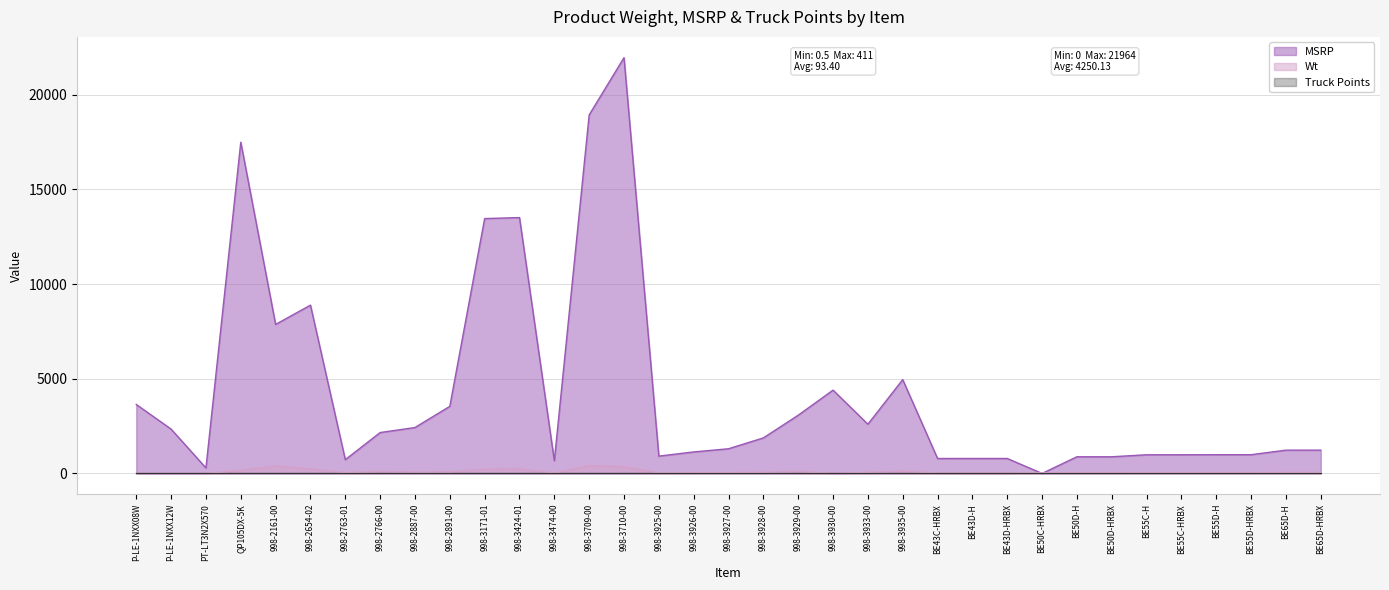

Which series changed the most between 998-2766-00 and BE55C-H?

MSRP